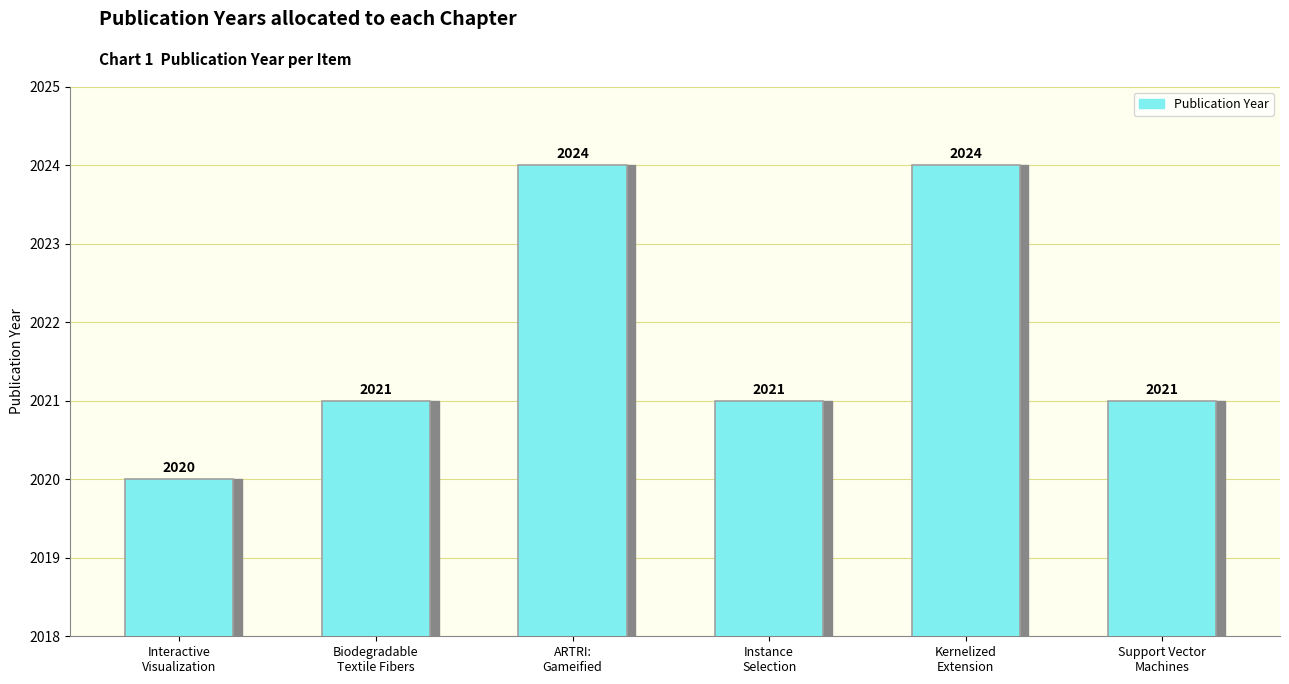

What position from the left is Instance
Selection?

4